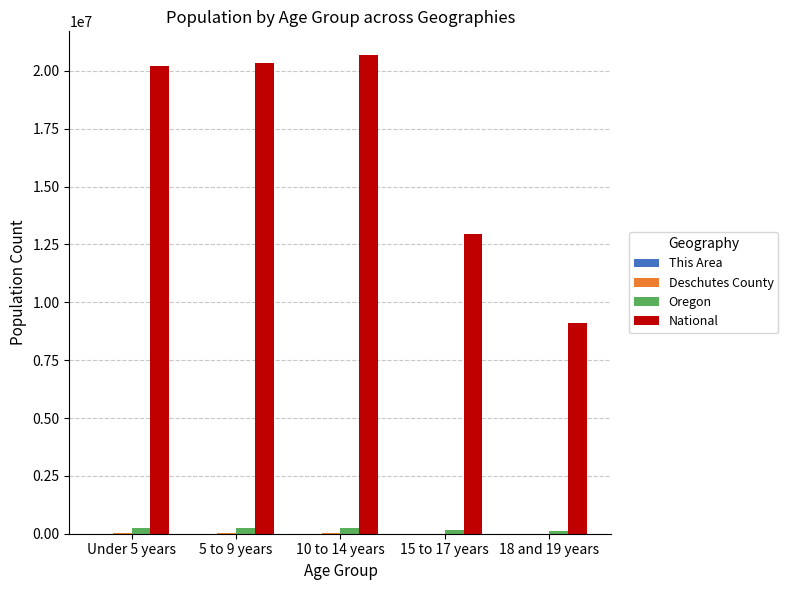

Which series has the largest total across all categories?

National